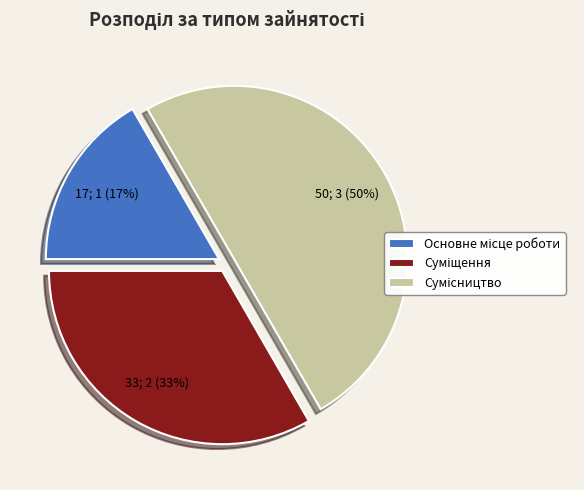

To the nearest percent, what is the average slice percentage?

33%